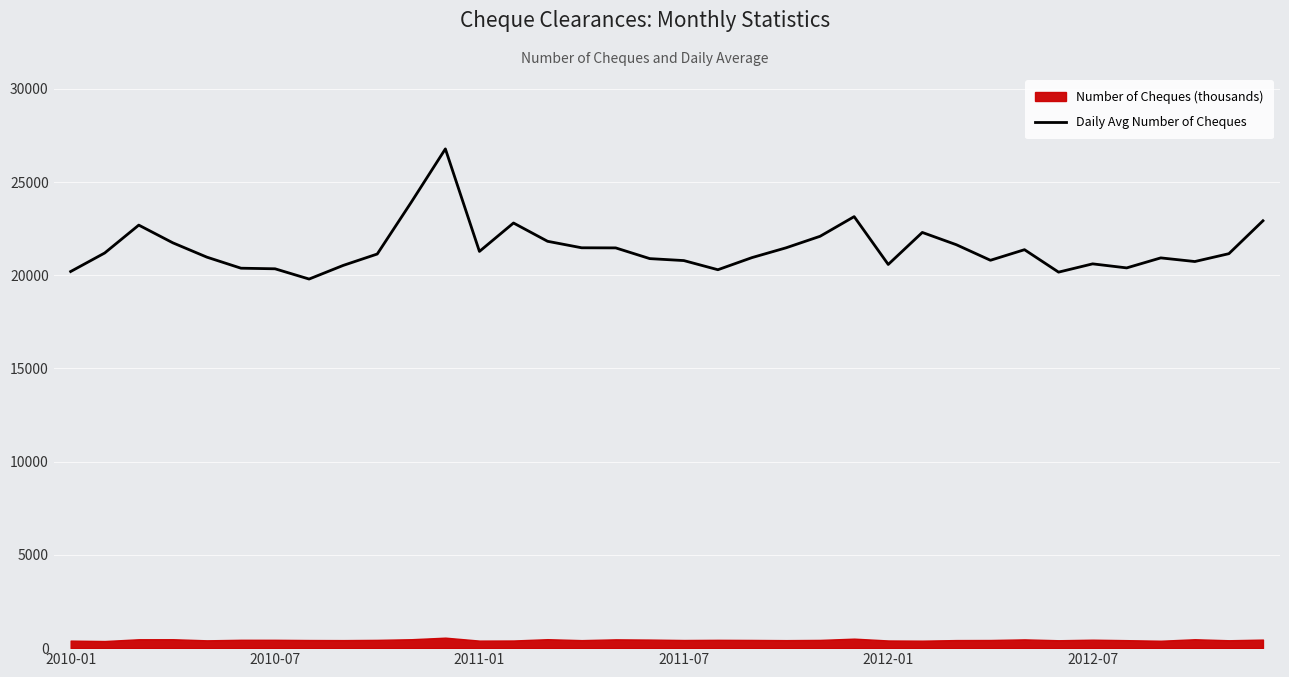

What is the highest value of the Daily Avg Number of Cheques series?

26776